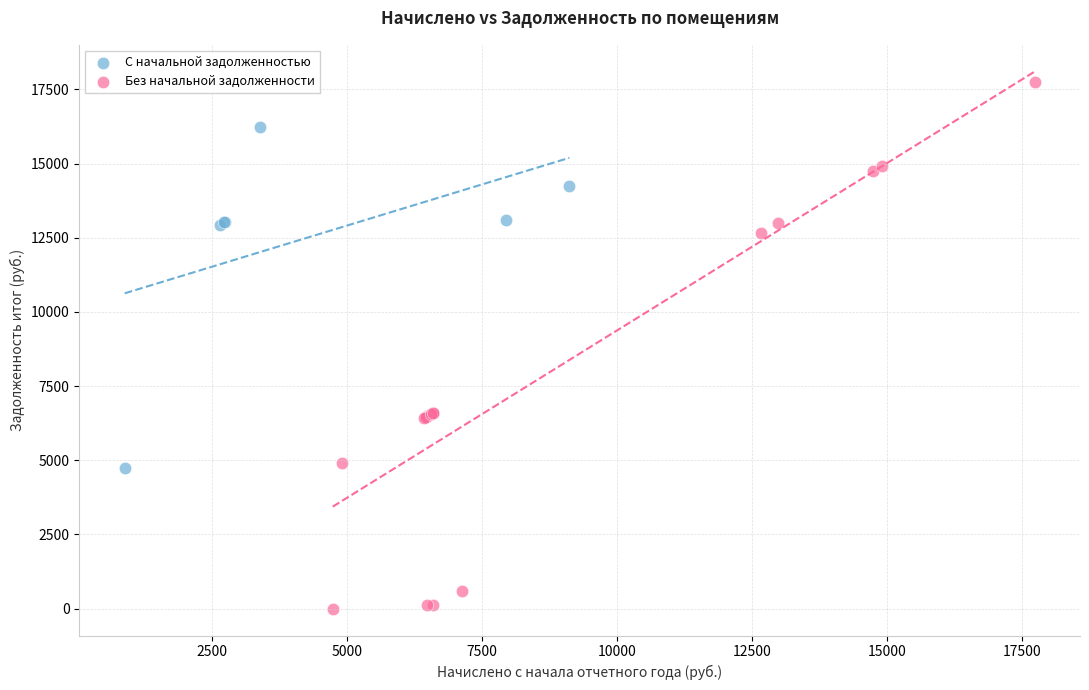

Which series contains the lowest Y value?

Без начальной задолженности